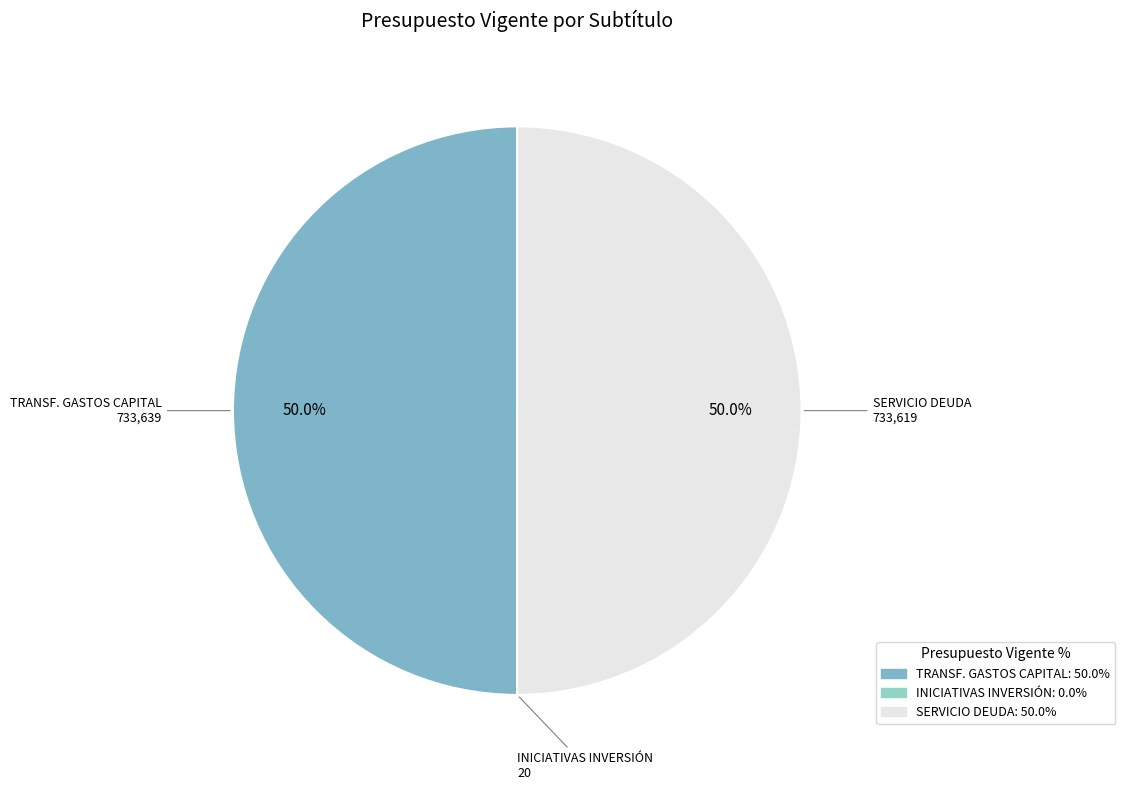

Is there a majority slice in this chart?

No